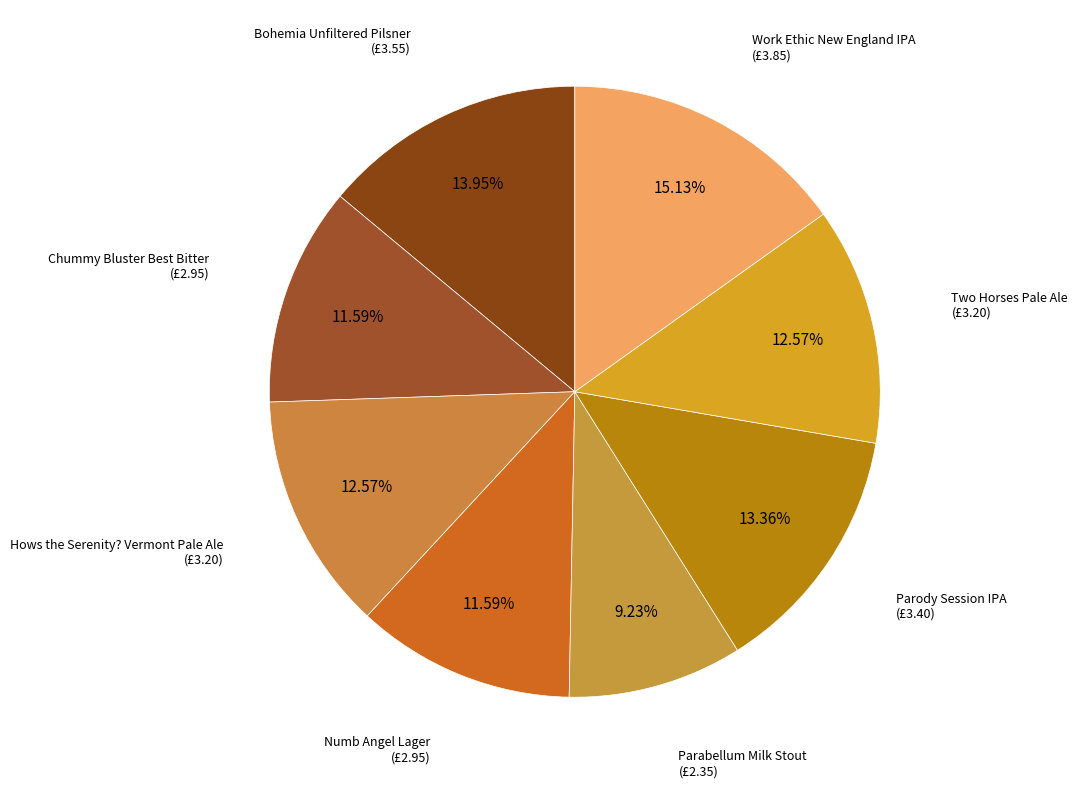

Count the number of slices in the pie.

8